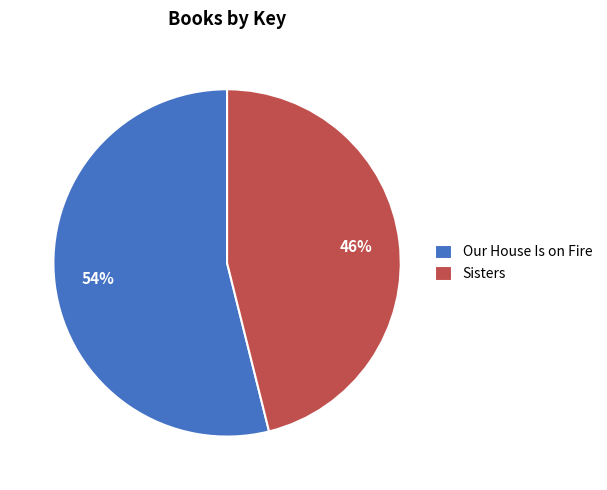

What is the ratio of the value at Sisters to the value at Our House Is on Fire?

0.9